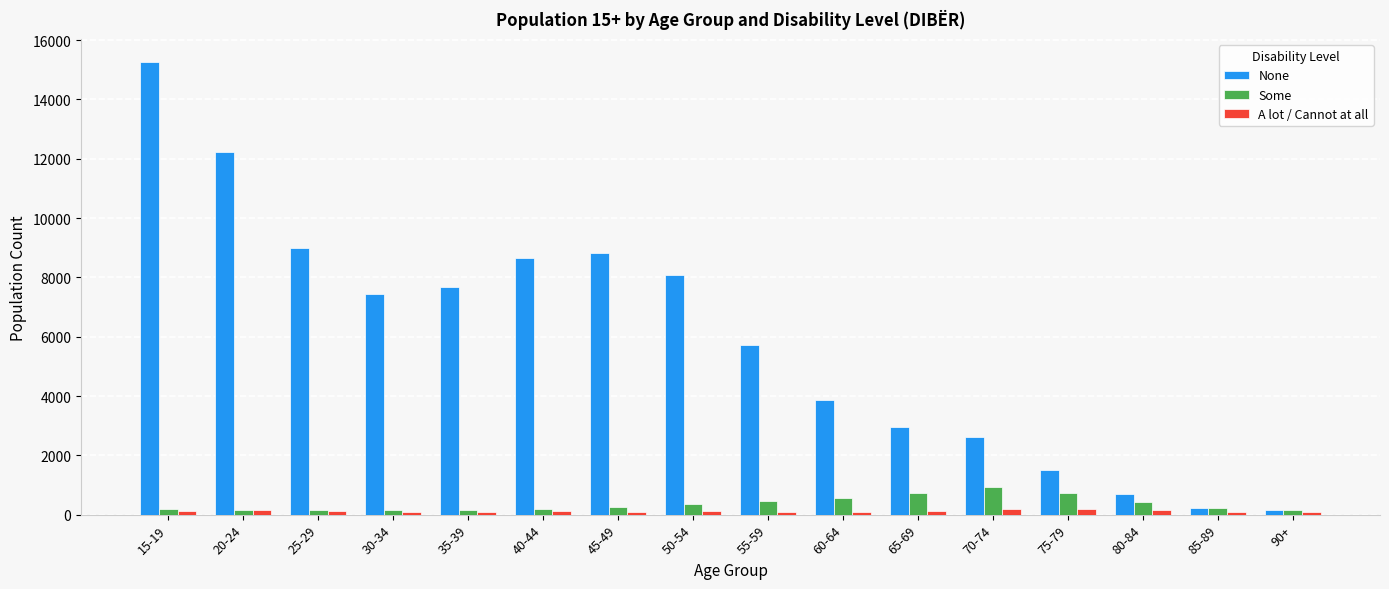

Which series has the widest spread of values?

None